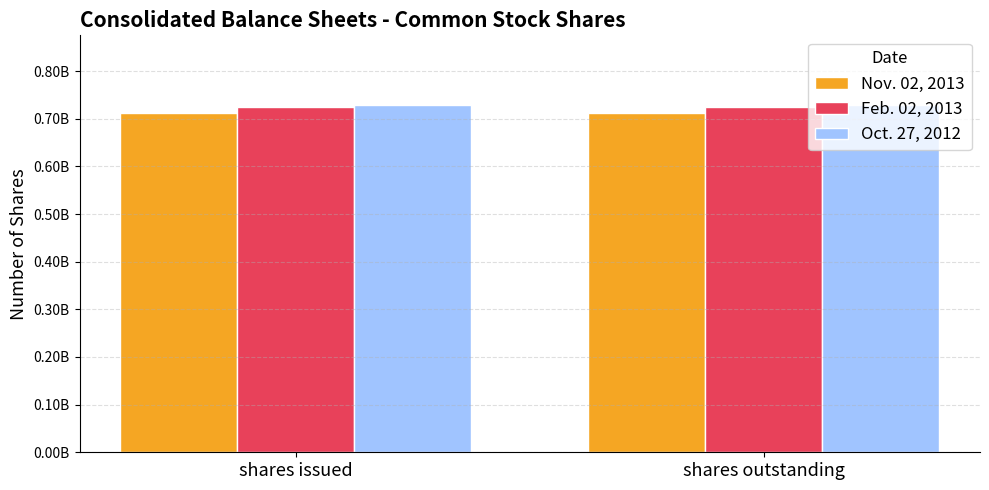

What is the lowest value of the Oct. 27, 2012 series?

729252705